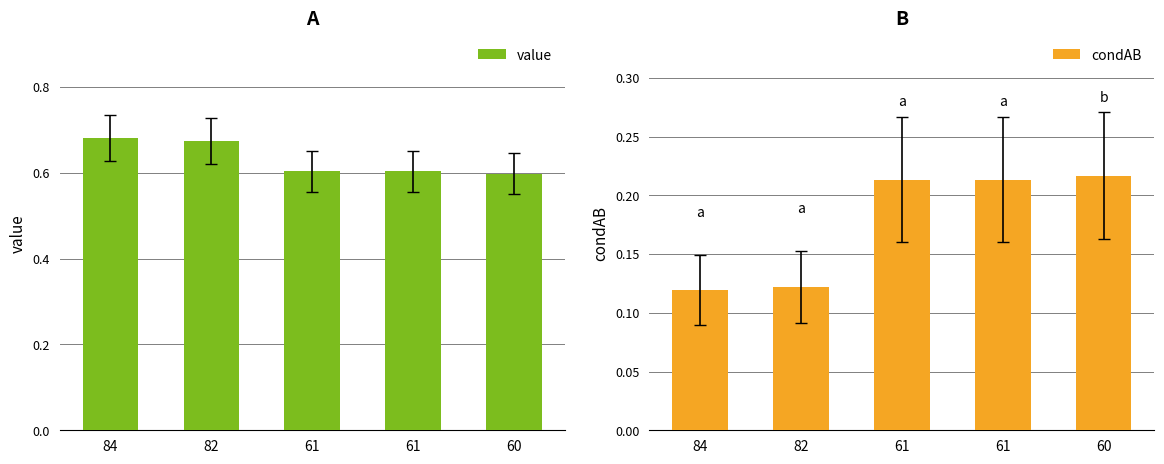

Read the value value at 61.

0.6